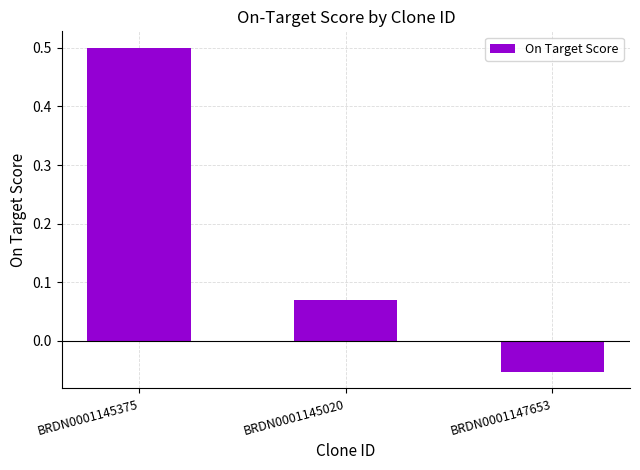

Where does the data first go above 0?

BRDN0001145375